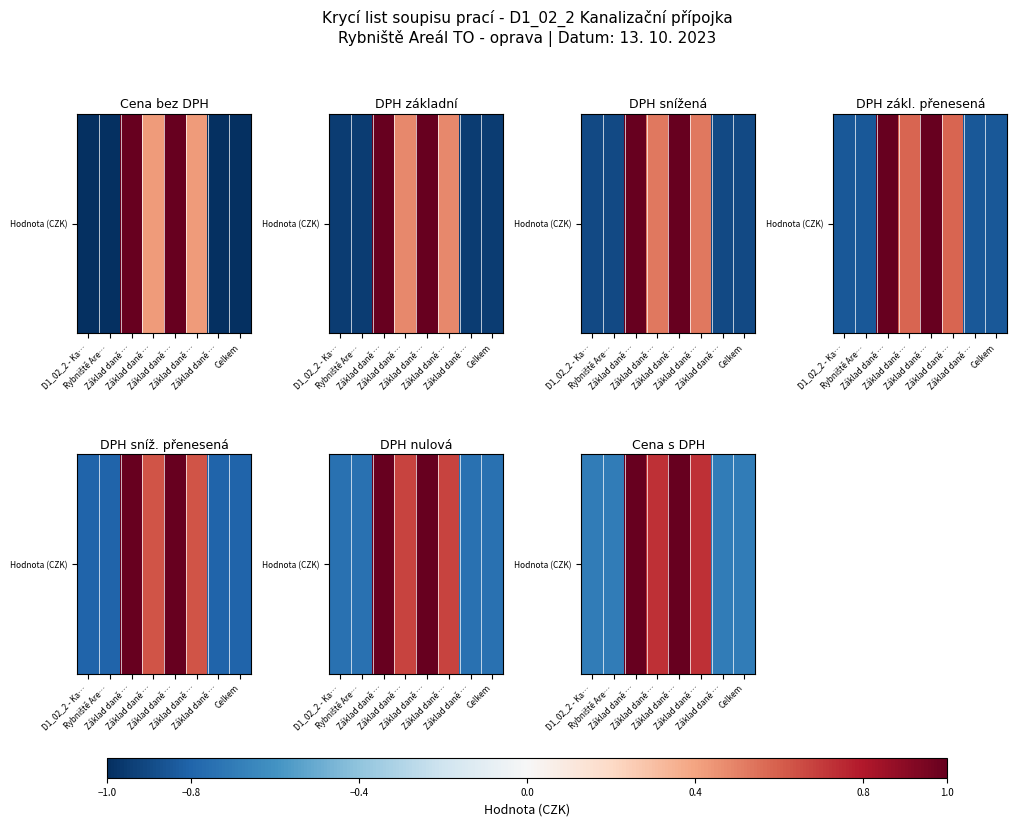

Count the number of data series in this chart.

1